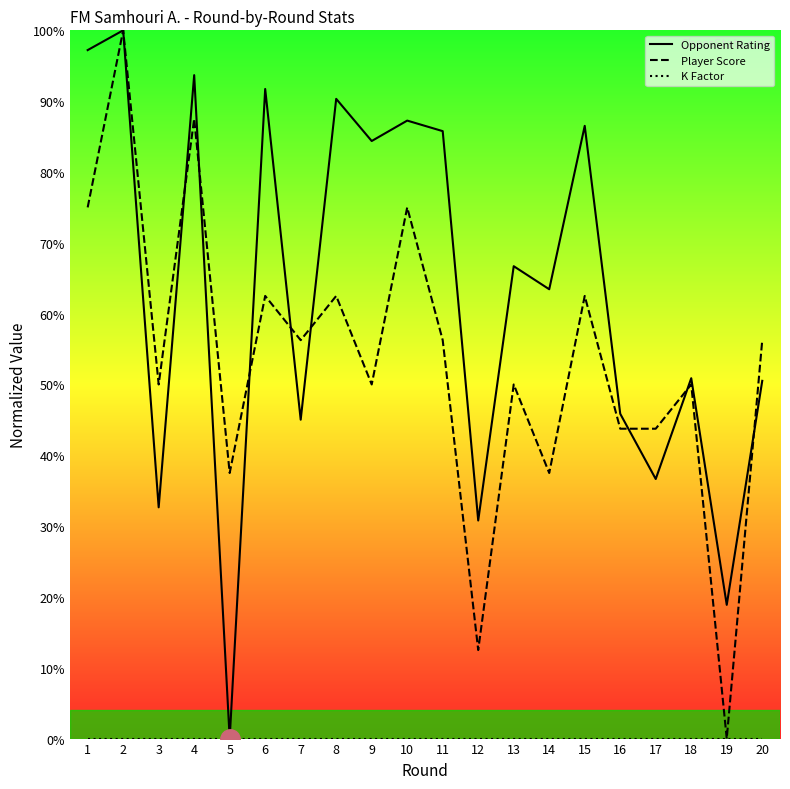

What is the difference between the highest and lowest values at 8?

90.3